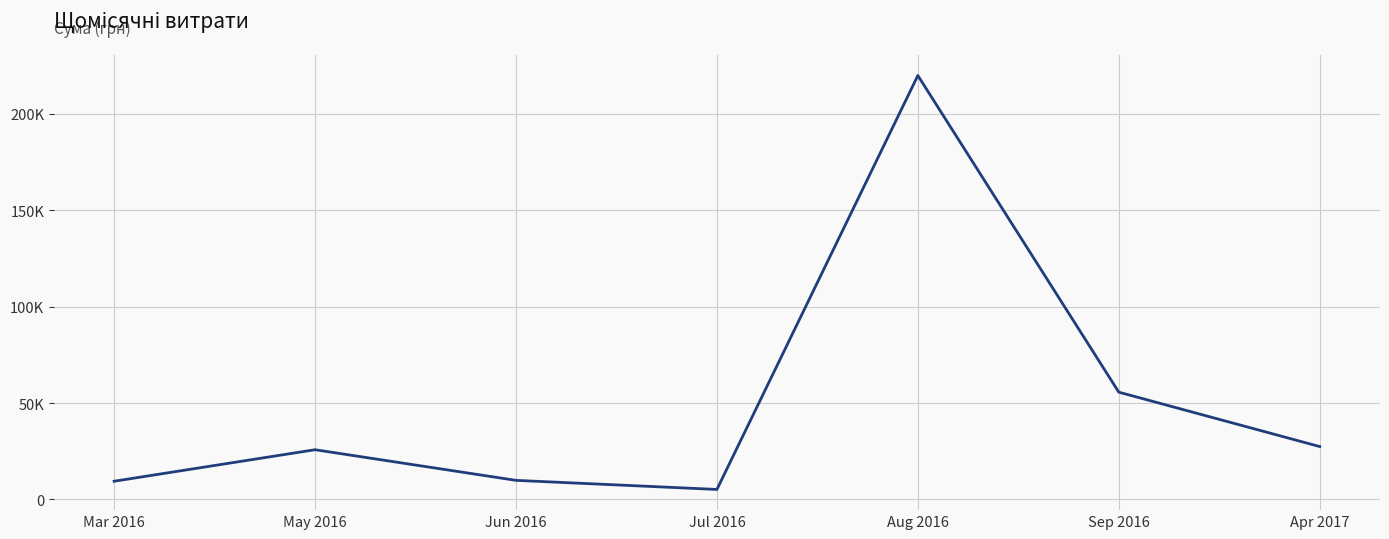

Is this an area chart (filled region under the line)?

No